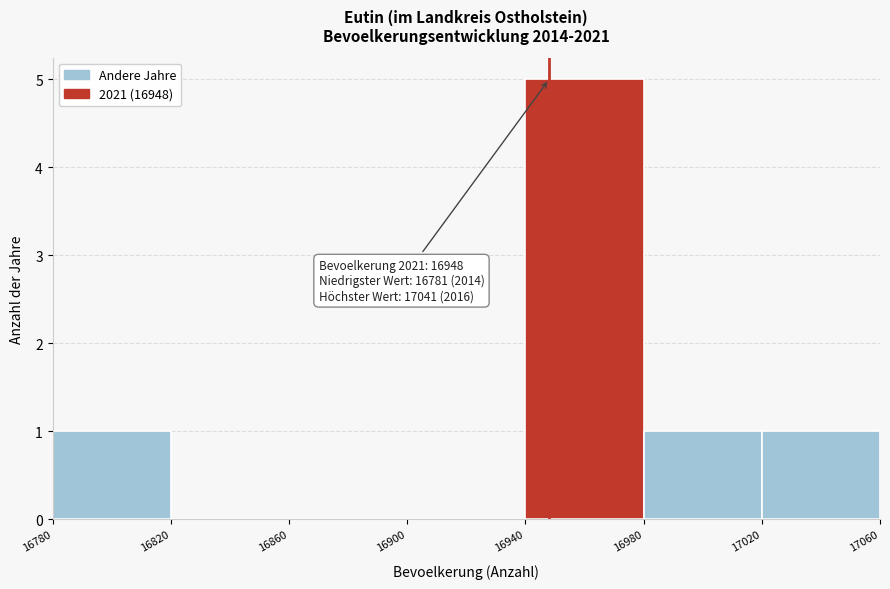

Over which range of the x-axis is the bar tallest?

16940 to 16980